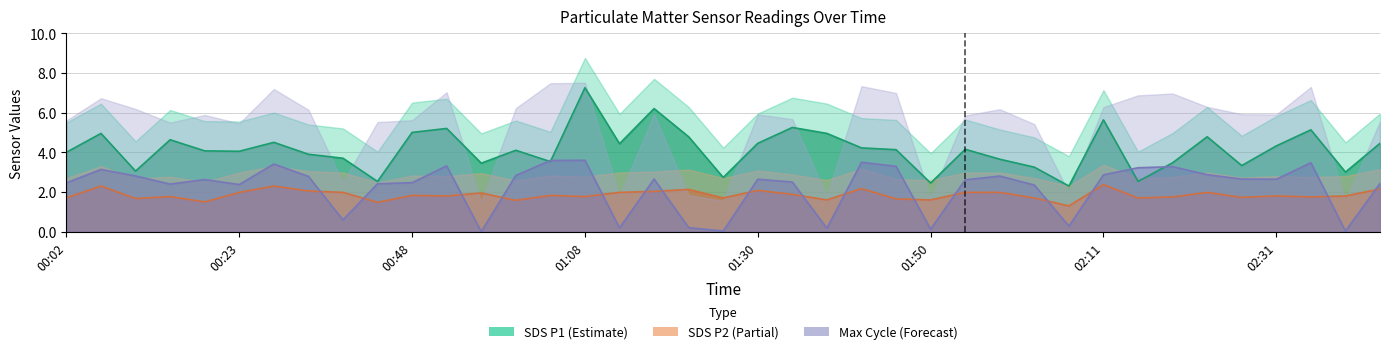

In Max_cycle_scaled, how many points are lower than both neighbors (excluding endpoints)?

11